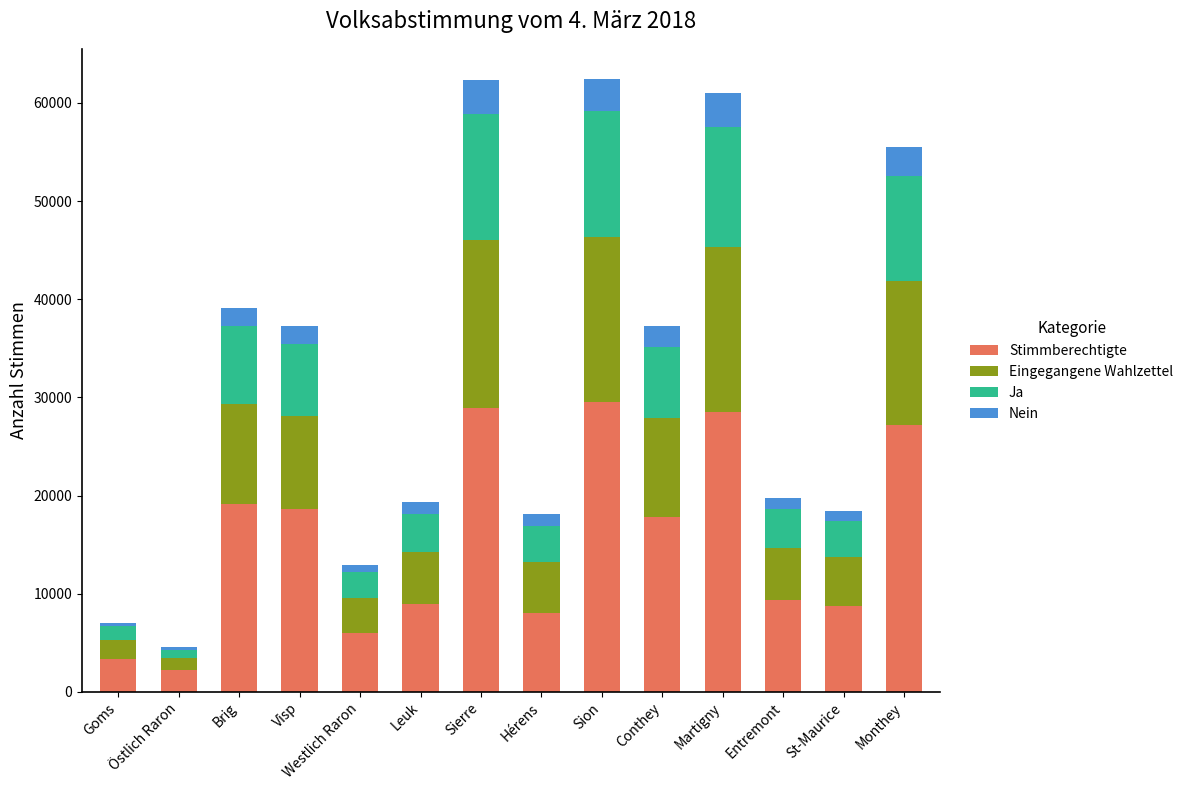

The Stimmberechtigte series shows 11730 at Conthey. True or false?

False